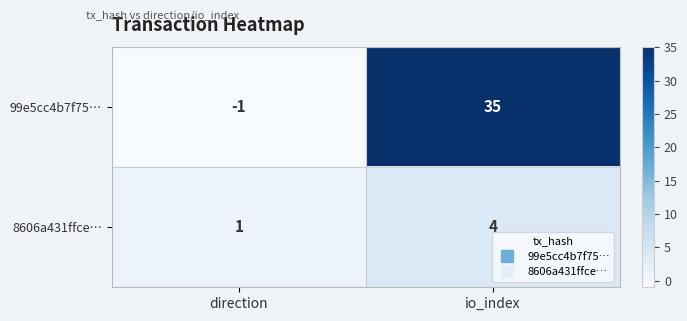

Reading left to right, what are all the values shown in this chart?

99e5cc4b7f75…: direction=-1	io_index=35
8606a431ffce…: direction=1	io_index=4